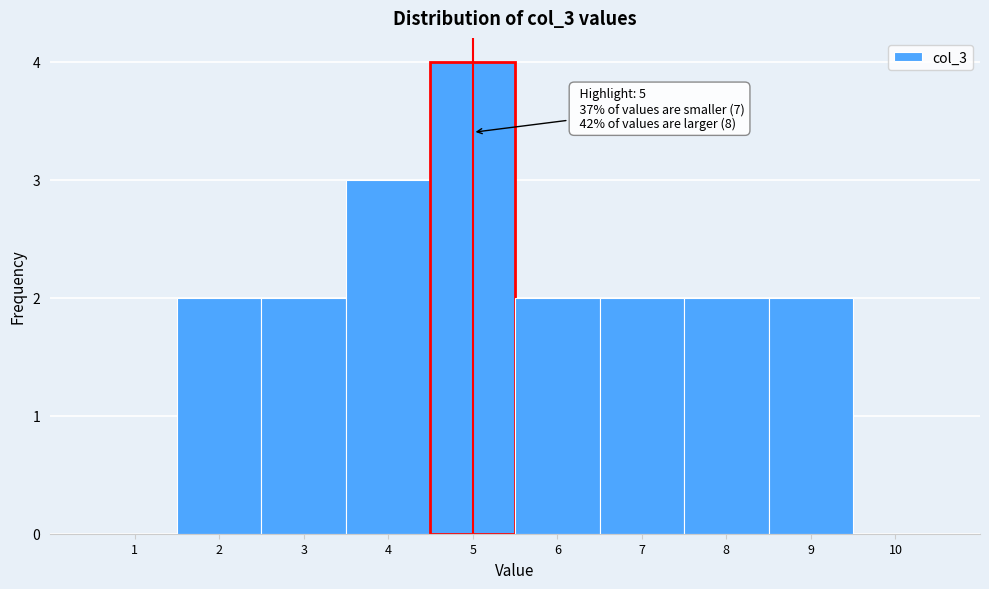

Which range on the x-axis has the tallest bar?

4.5 to 5.5